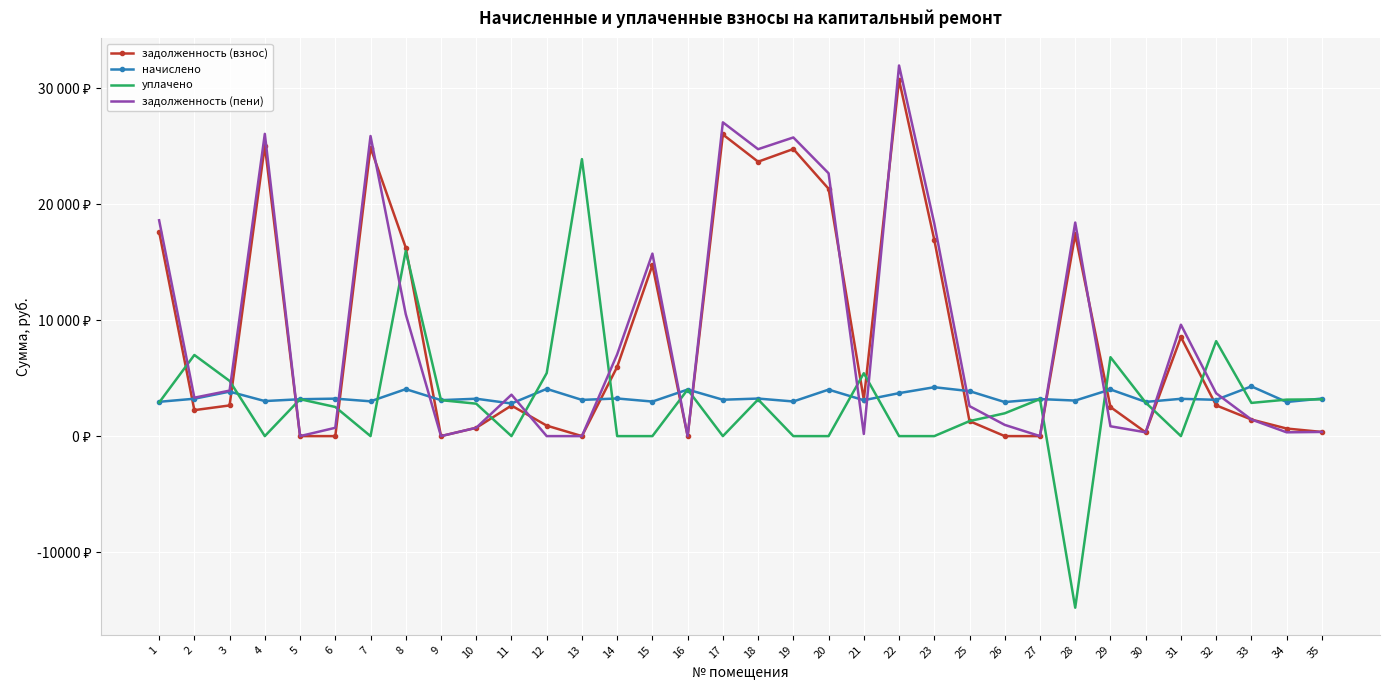

What is the difference between the maximum and minimum values in the начислено series?

1476.0